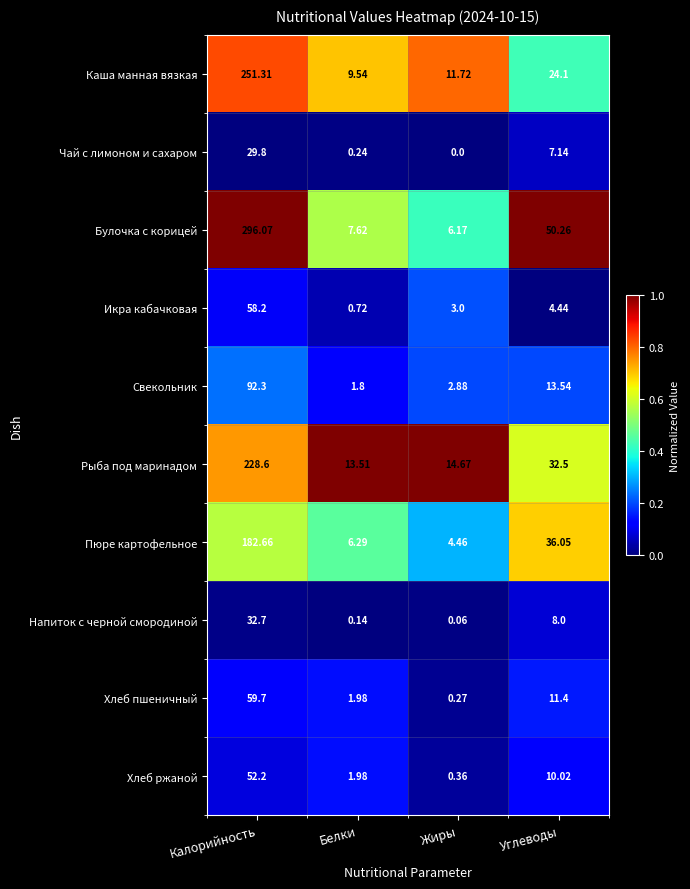

At which category is the sum across all series the highest?

Калорийность